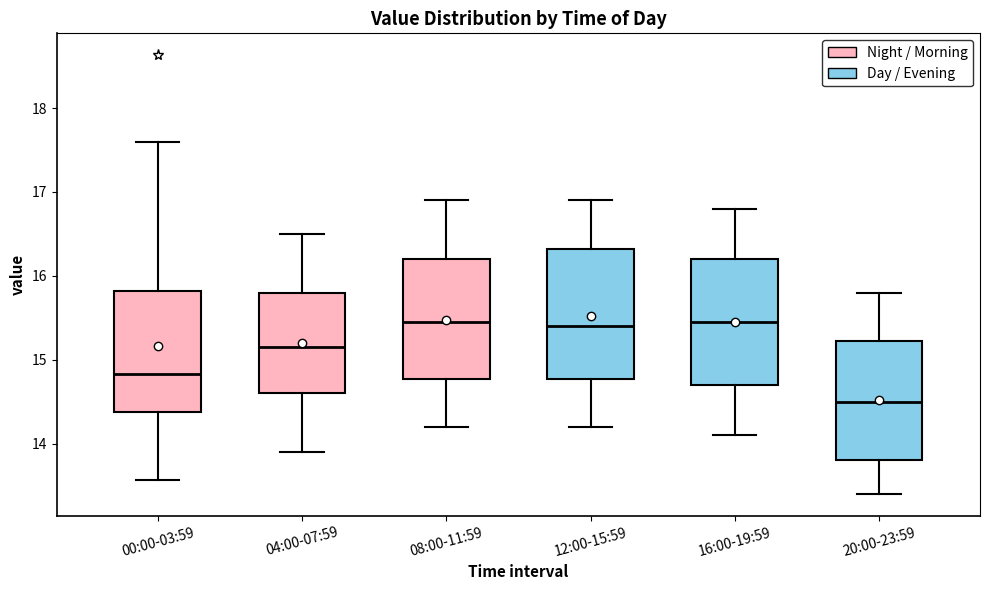

Reading left to right, transcribe this box plot: for each box, give where its median line is, the range the box spans, and where its two whiskers end, as read against the y-axis. The values are not printed on the chart, so give them approximately, as read against the axis.

00:00-03:59: median 14.8, box 14.4 to 15.8, whiskers 13.6 to 17.6
04:00-07:59: median 15.2, box 14.6 to 15.8, whiskers 13.9 to 16.5
08:00-11:59: median 15.5, box 14.8 to 16.2, whiskers 14.2 to 16.9
12:00-15:59: median 15.4, box 14.8 to 16.3, whiskers 14.2 to 16.9
16:00-19:59: median 15.5, box 14.7 to 16.2, whiskers 14.1 to 16.8
20:00-23:59: median 14.5, box 13.8 to 15.2, whiskers 13.4 to 15.8